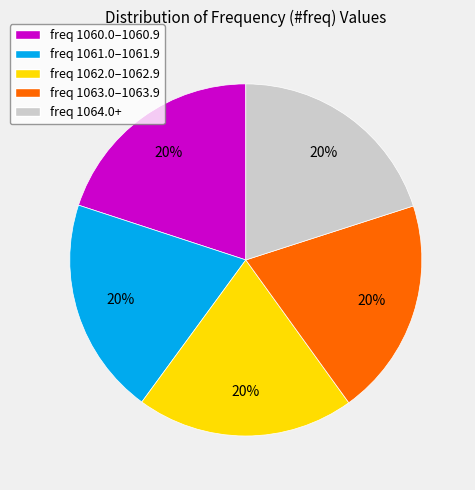

Is freq 1062.0–1062.9 the majority of the pie?

No